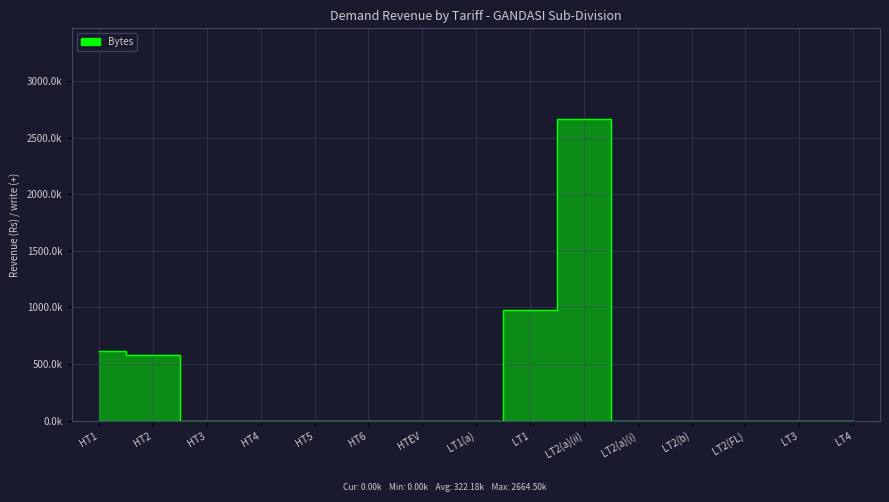

What is the sum of the values at LT1(a) and HT2?

578.7